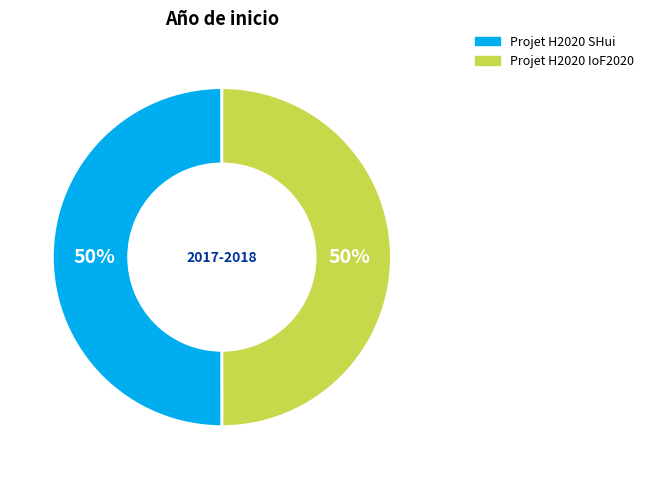

Is it true that Projet H2020 IoF2020 is 56% of the pie?

False